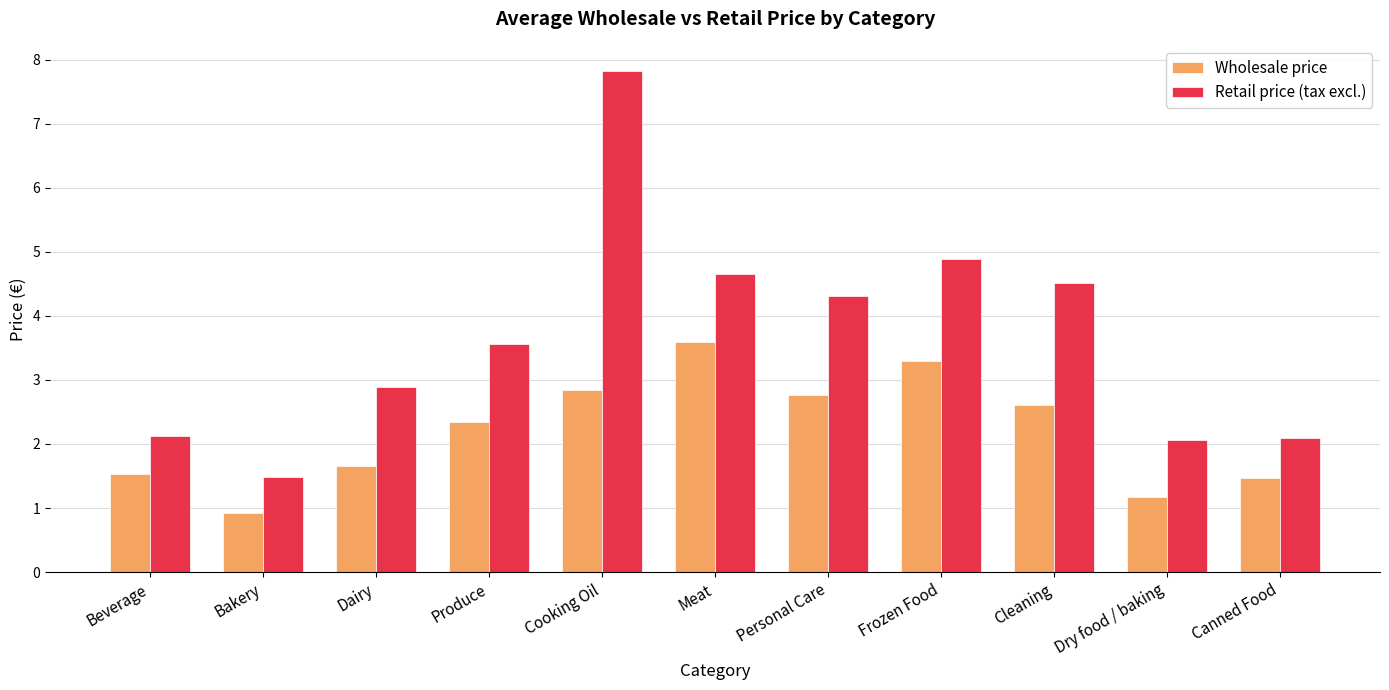

The value of Wholesale price at Frozen Food is 0.9. True or false?

False